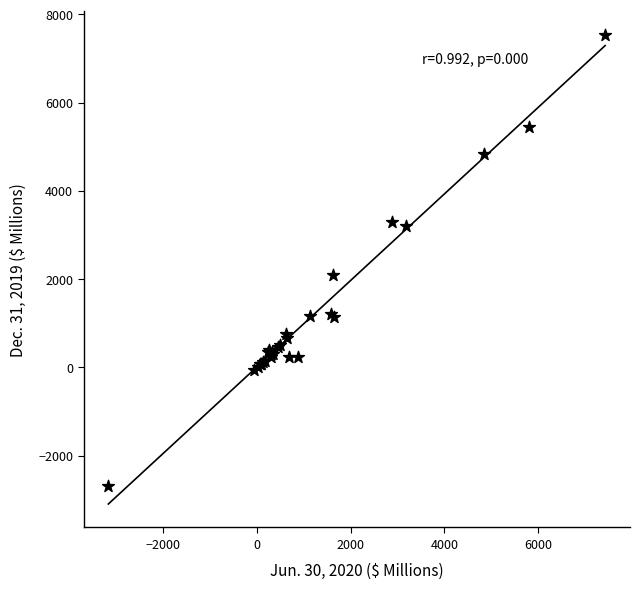

What Y value in the scatter plot is closest to 2424?

2092